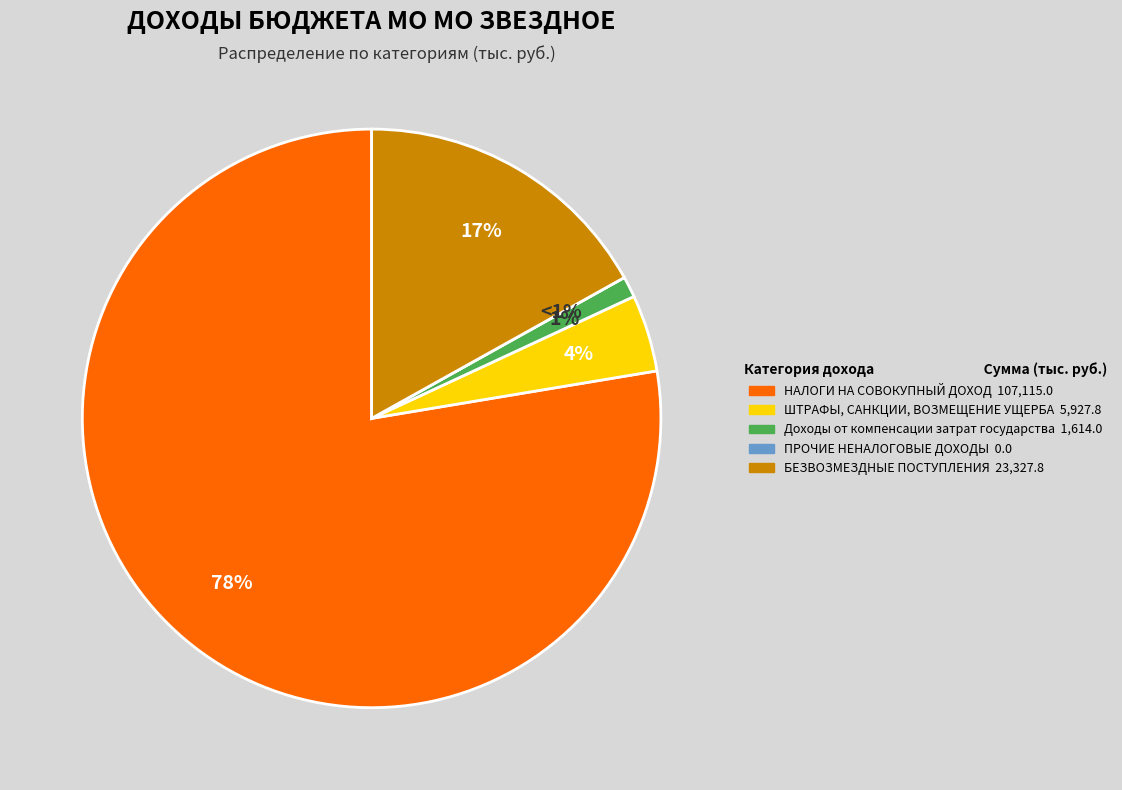

To the nearest percent, what portion does Доходы от компенсации затрат государства represent?

1%